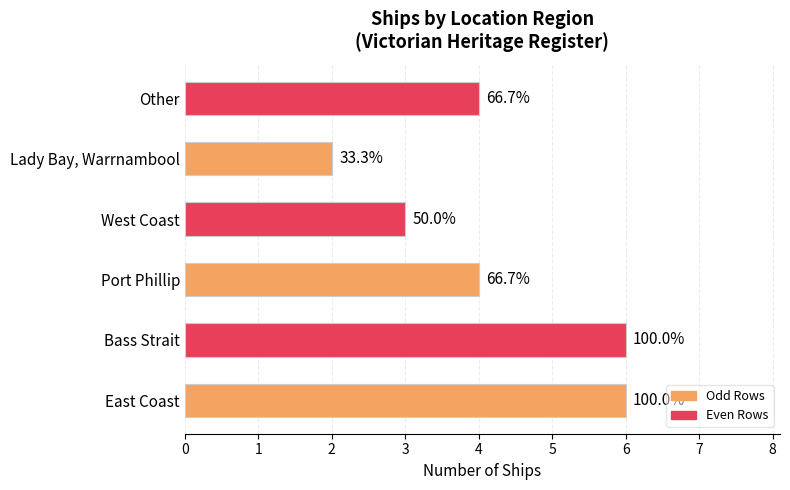

What is the greatest value displayed?

6